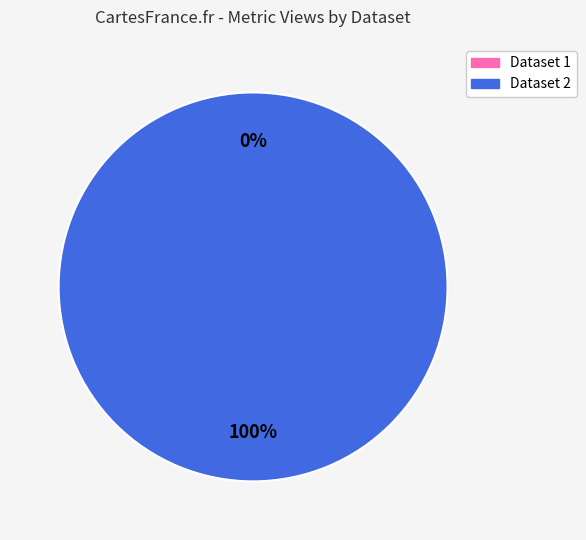

To the nearest percent, what is the combined percentage of 649bbe64078190f89ce771aa and 5d257161454ae30522d447d4?

100%